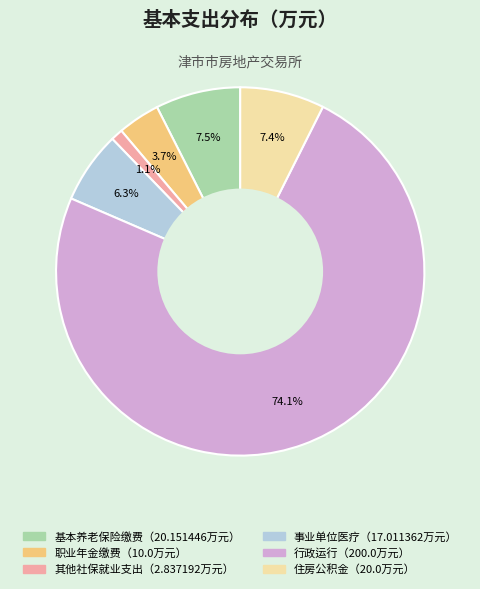

Is there any slice that represents more than half of the pie?

Yes